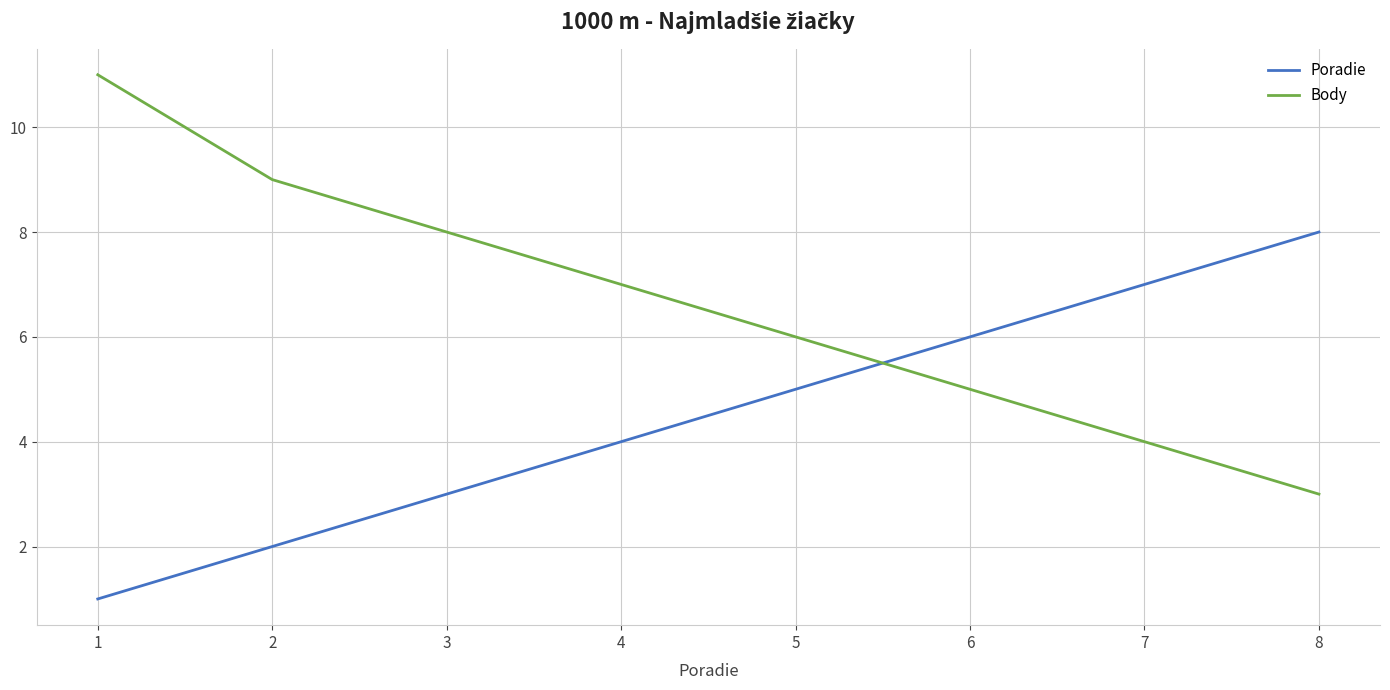

How many lines are shown in the chart?

2